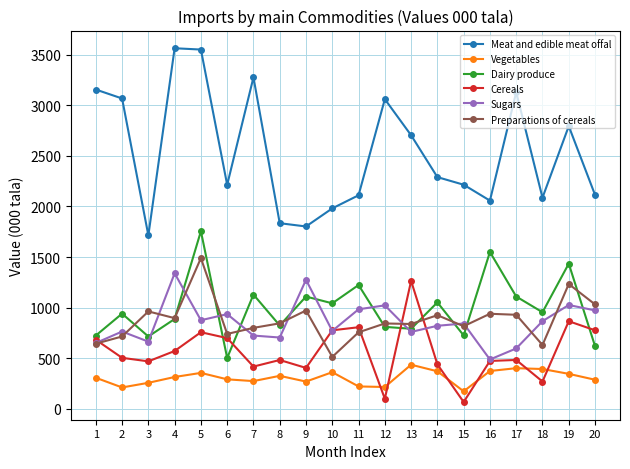

Is this an area chart (filled region under the line)?

No